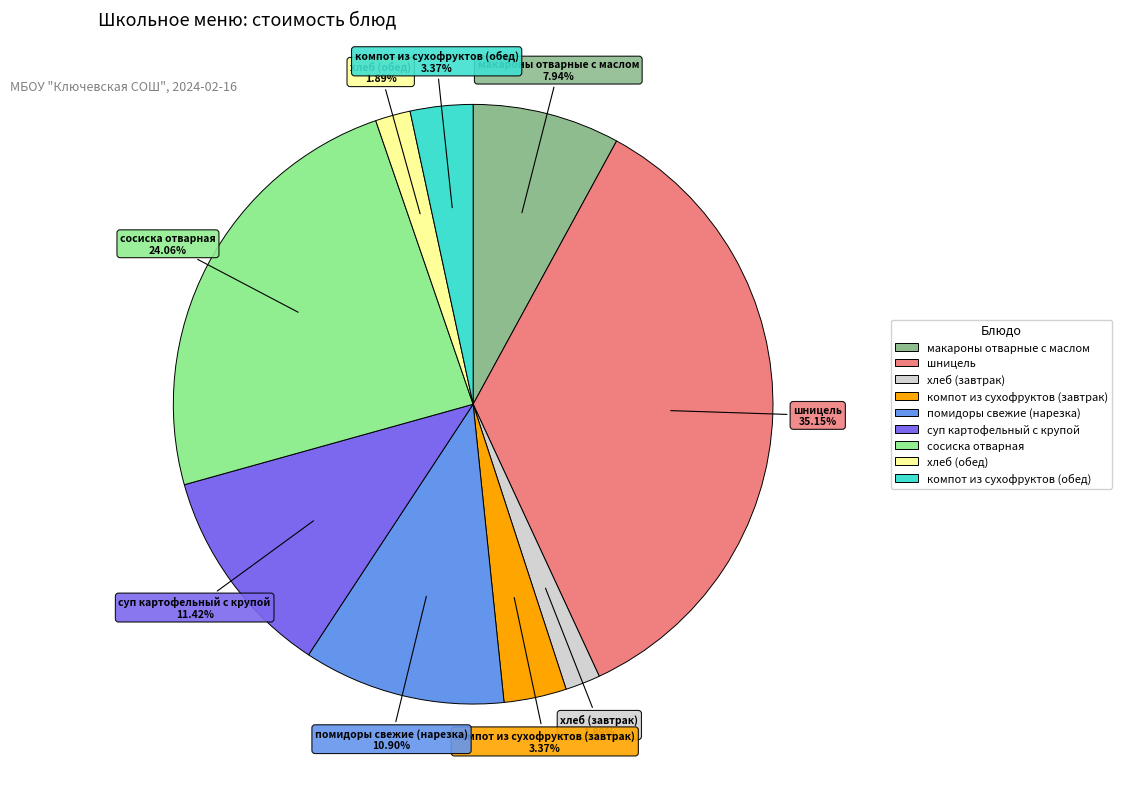

True or false: компот из сухофруктов (обед) accounts for 14% of the total.

False